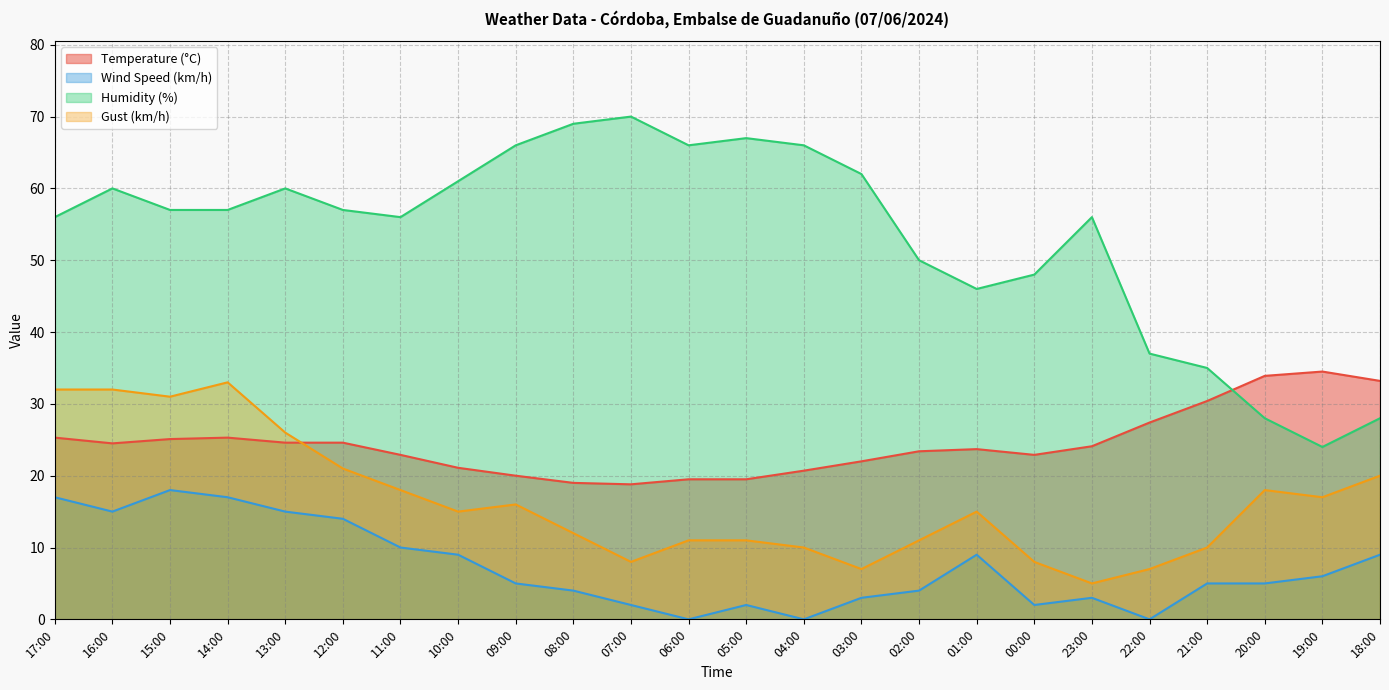

What is the label of the 3rd point from the right?

20:00